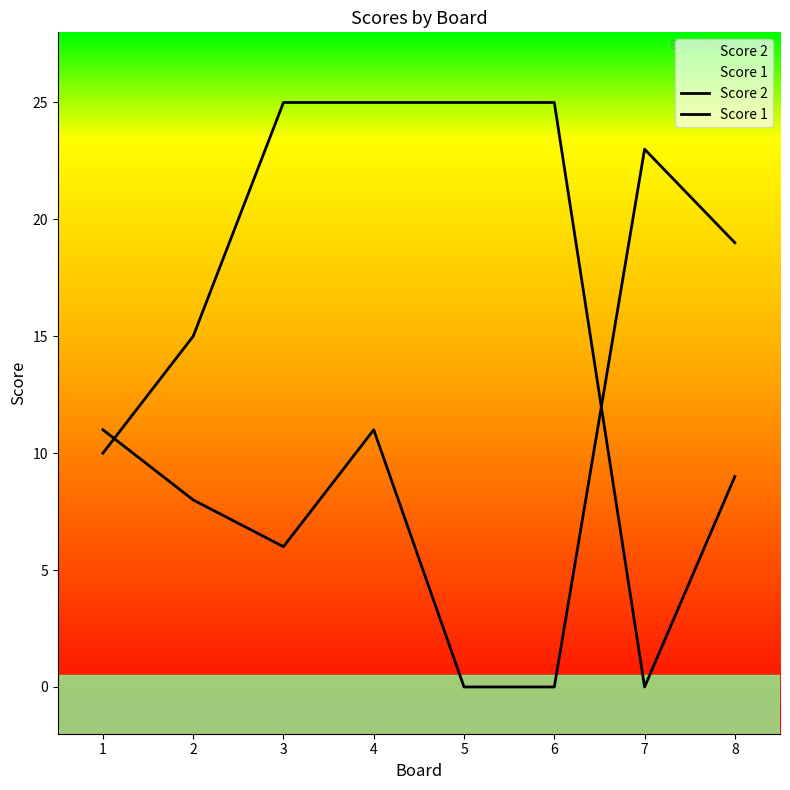

Where does the Score 2 series first go above 11?

7